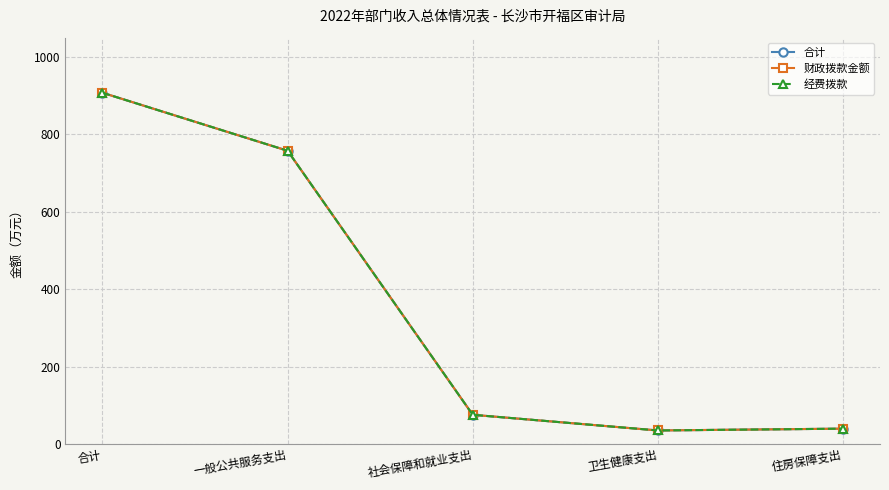

Reading right to left, extract all data points from this chart.

合计: 住房保障支出=39.6	卫生健康支出=34.9	社会保障和就业支出=75.4	一般公共服务支出=757.7	合计=907.6
财政拨款金额: 住房保障支出=39.6	卫生健康支出=34.9	社会保障和就业支出=75.4	一般公共服务支出=757.7	合计=907.6
经费拨款: 住房保障支出=39.6	卫生健康支出=34.9	社会保障和就业支出=75.4	一般公共服务支出=757.7	合计=907.6